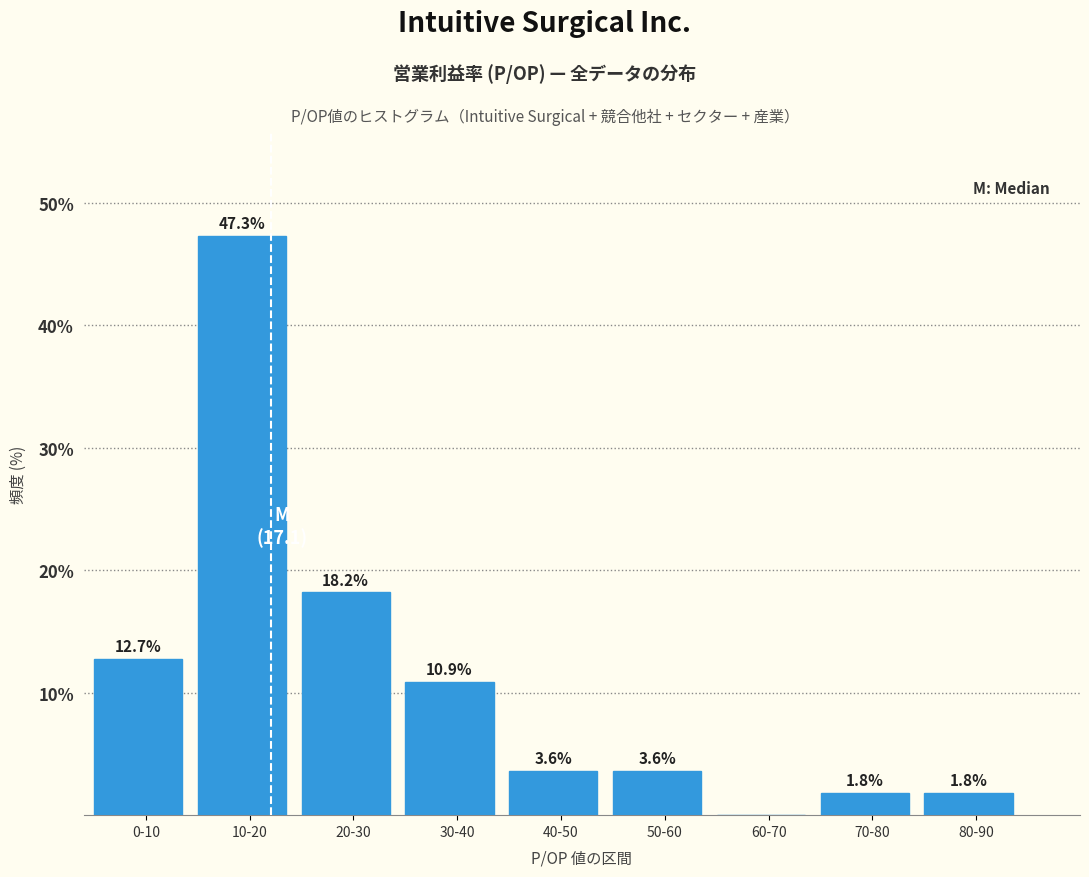

Reading left to right, transcribe all the data shown in this chart.

0-10=12.7	10-20=47.3	20-30=18.2	30-40=10.9	40-50=3.6	50-60=3.6	60-70=0.0	70-80=1.8	80-90=1.8